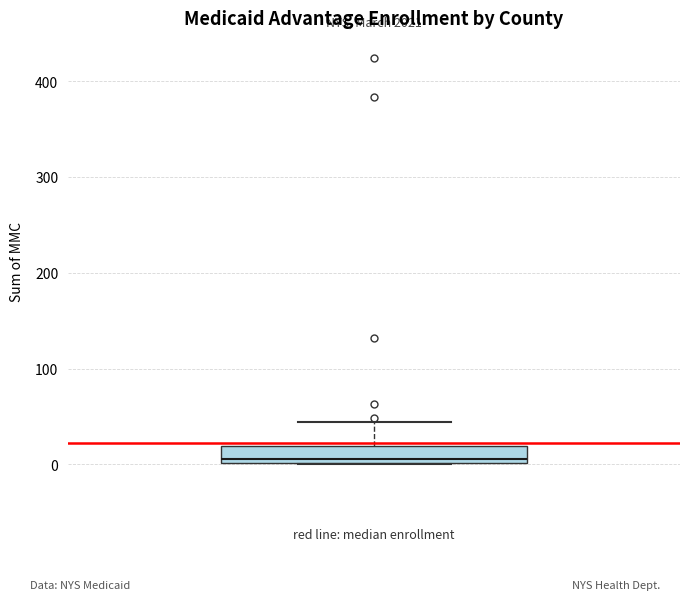

Where is the upper edge of the box on the y-axis? The values are not printed on the chart, so give them approximately, as read against the axis.

20